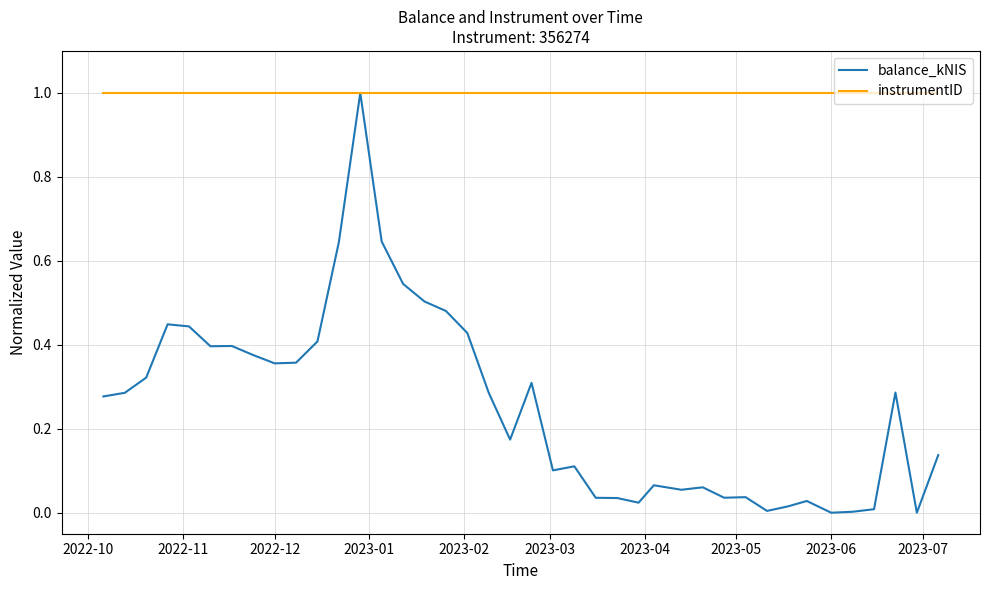

Rank the series by their average value, from lowest to highest.

balance_kNIS, instrumentID